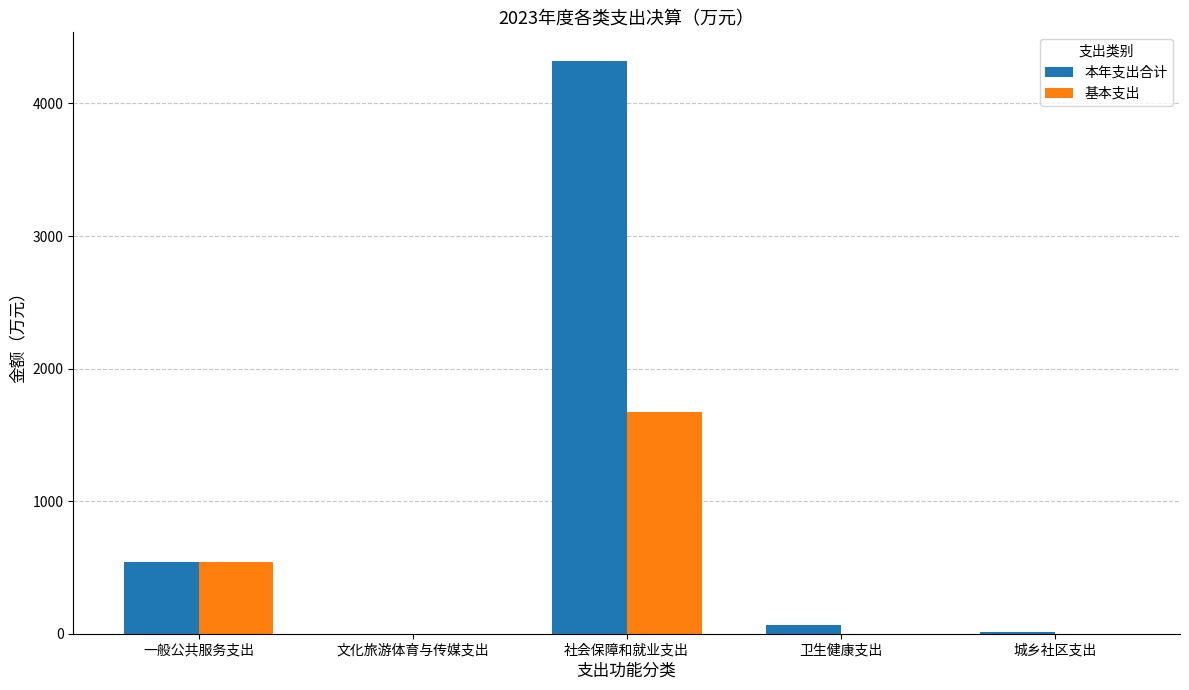

What is the greatest value displayed?

4320.3